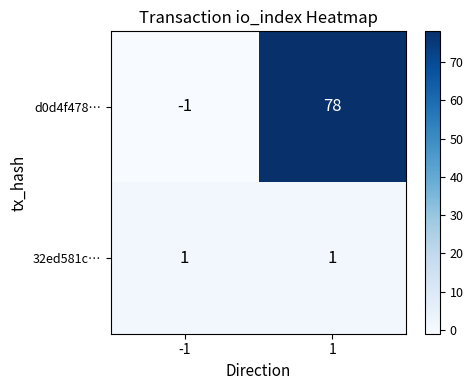

At which category is the sum across all series the highest?

1